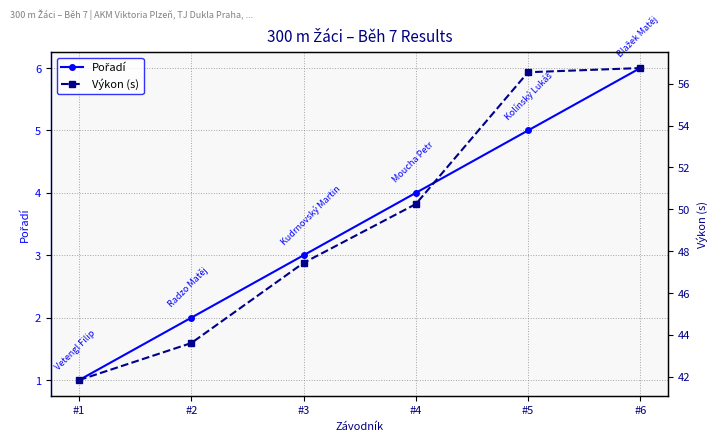

What are all the series names shown in the legend?

Pořadí, Výkon (s)